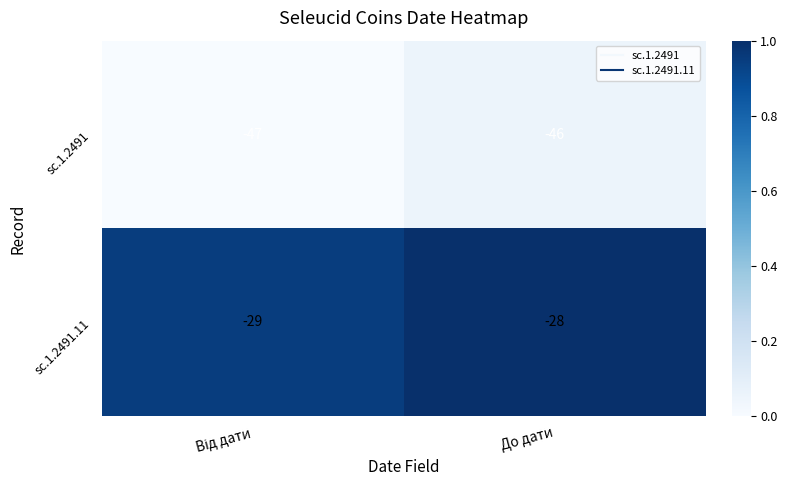

Which category has the highest value in the sc.1.2491 series?

До дати